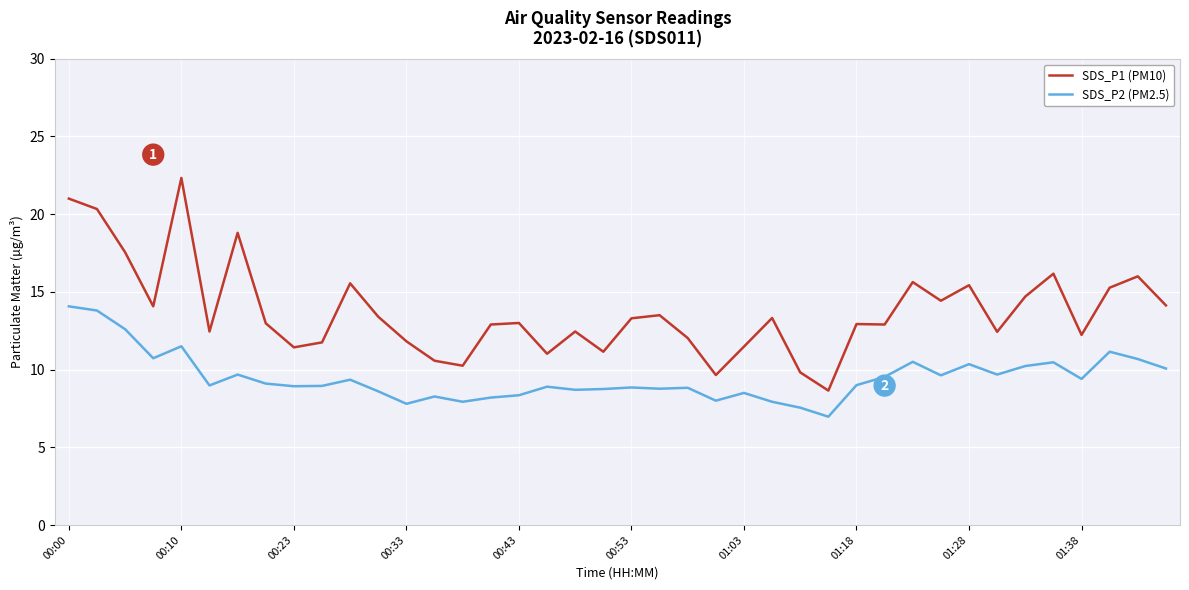

What is the minimum value shown in the chart?

7.0